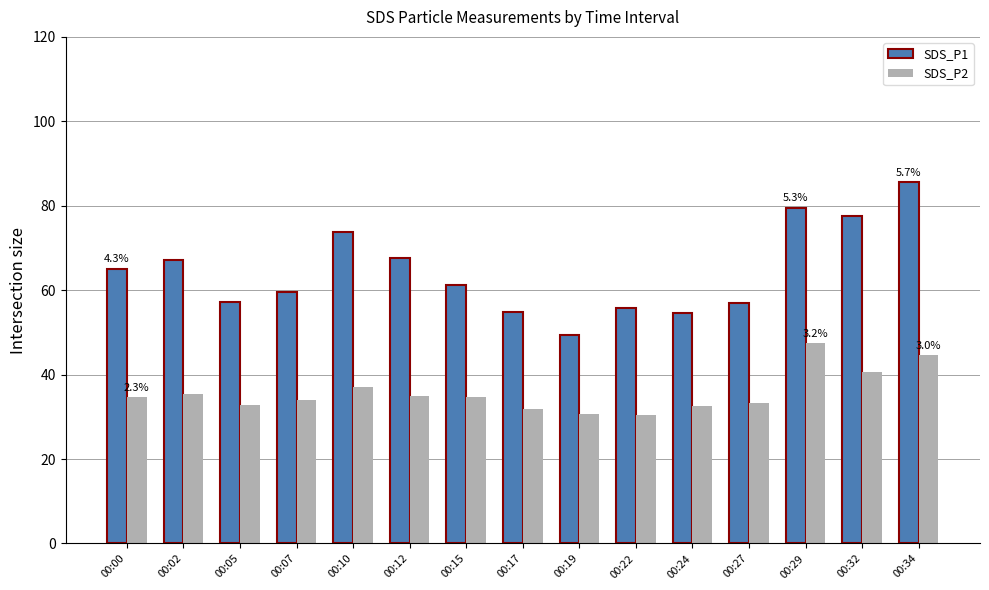

What is the sum of the SDS_P2 values at 00:32 and 00:19?

71.3